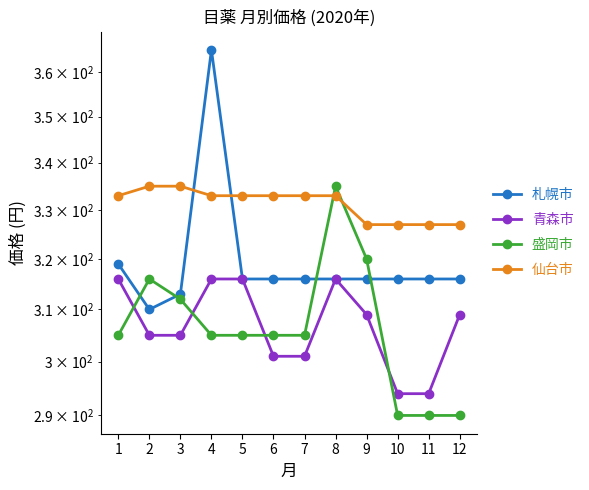

True or false: 青森市 has more than 2 interior local peaks.

False